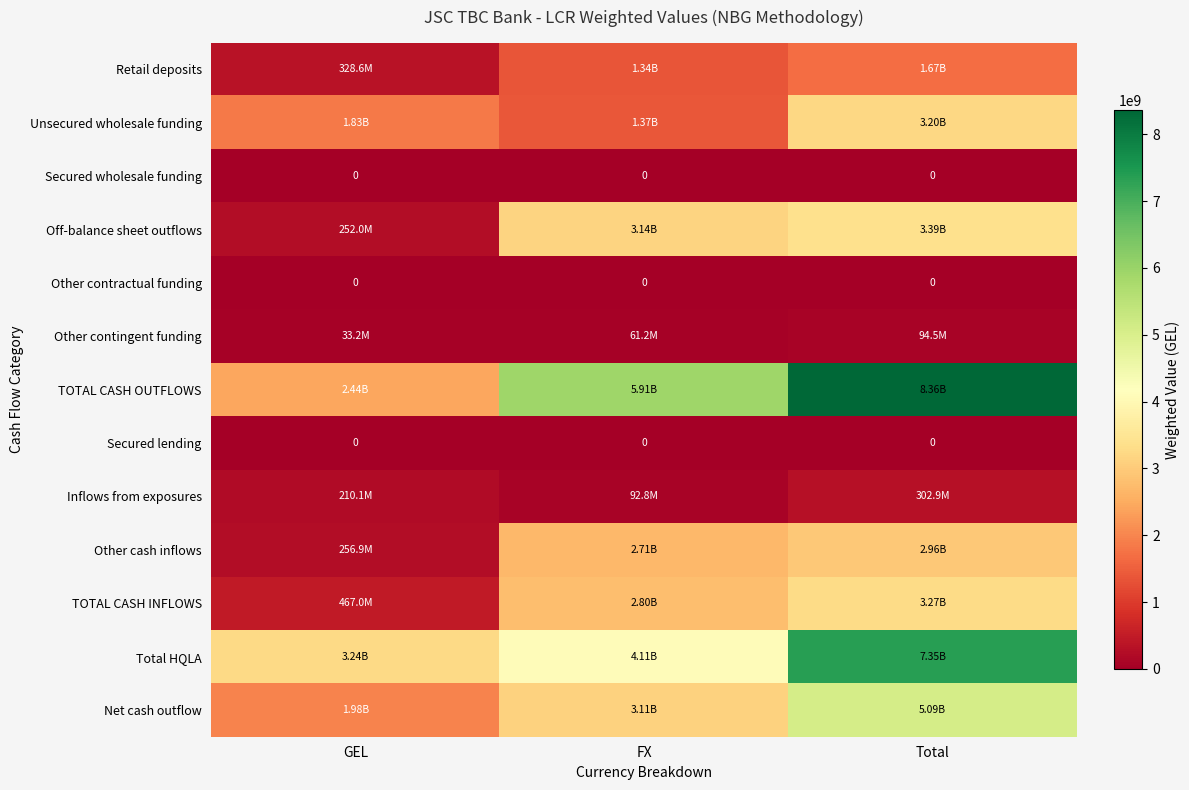

What is the average value of the Other cash inflows series?

1975734012.7